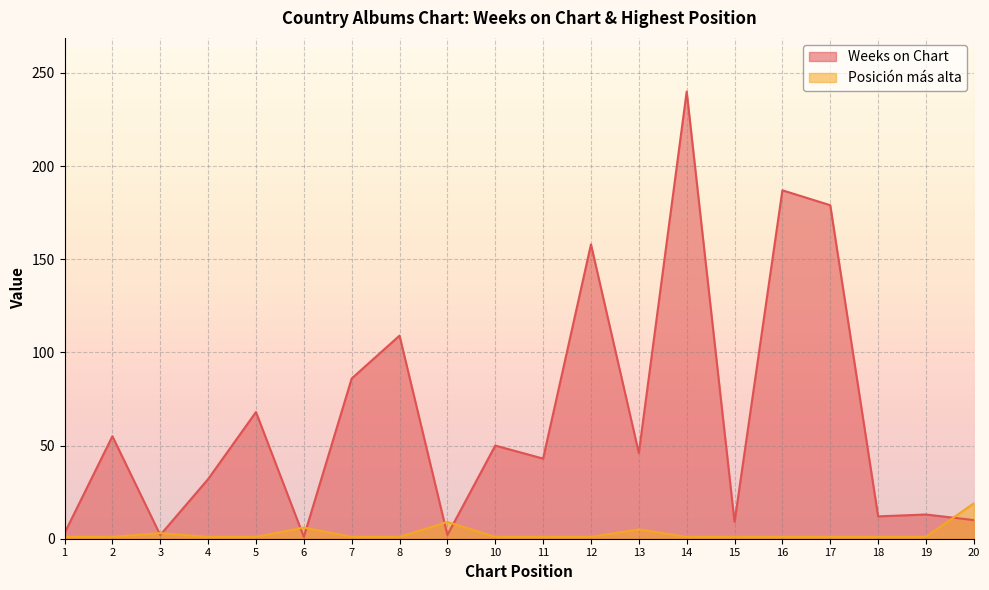

How many intersections are there between Weeks on Chart and Posición más alta?

7